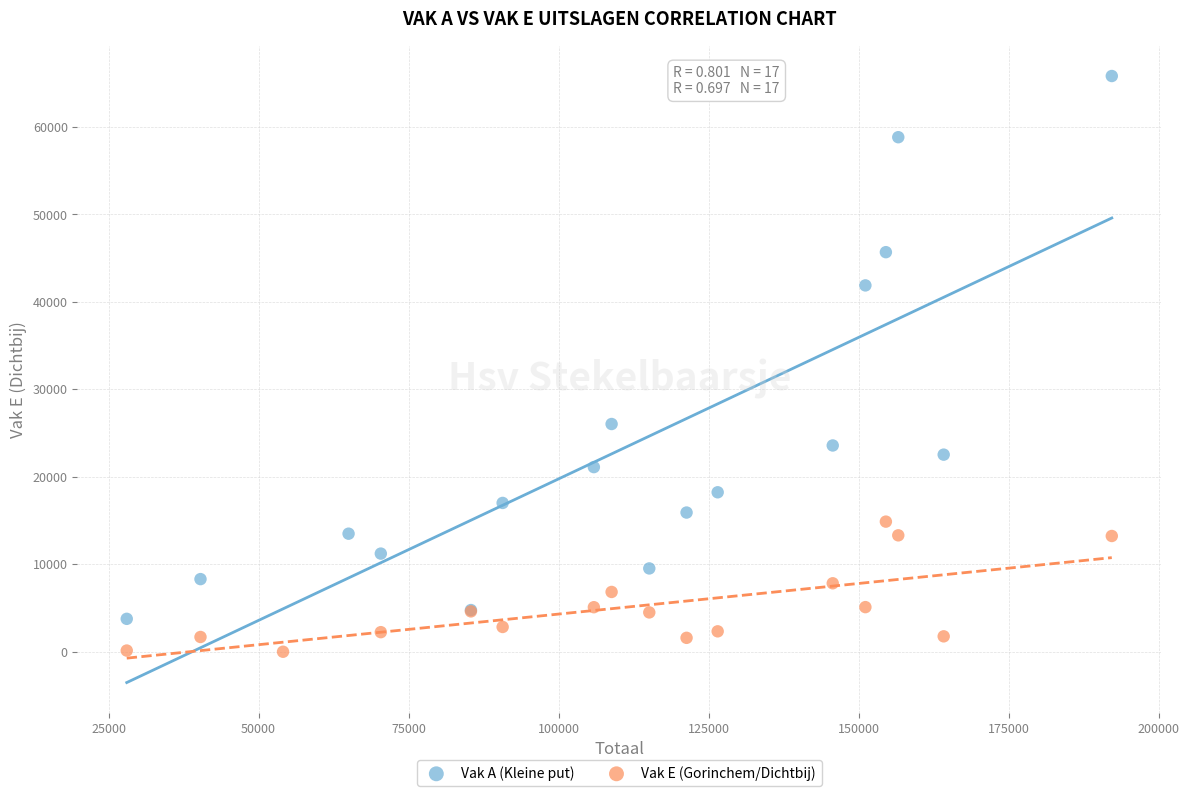

Which series has the widest spread of Y values?

Vak A (Kleine put)